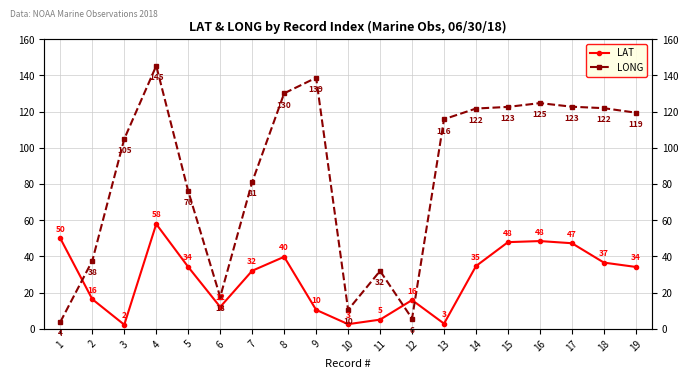

True or false: LONG has a value of 54.3 at 4.

False